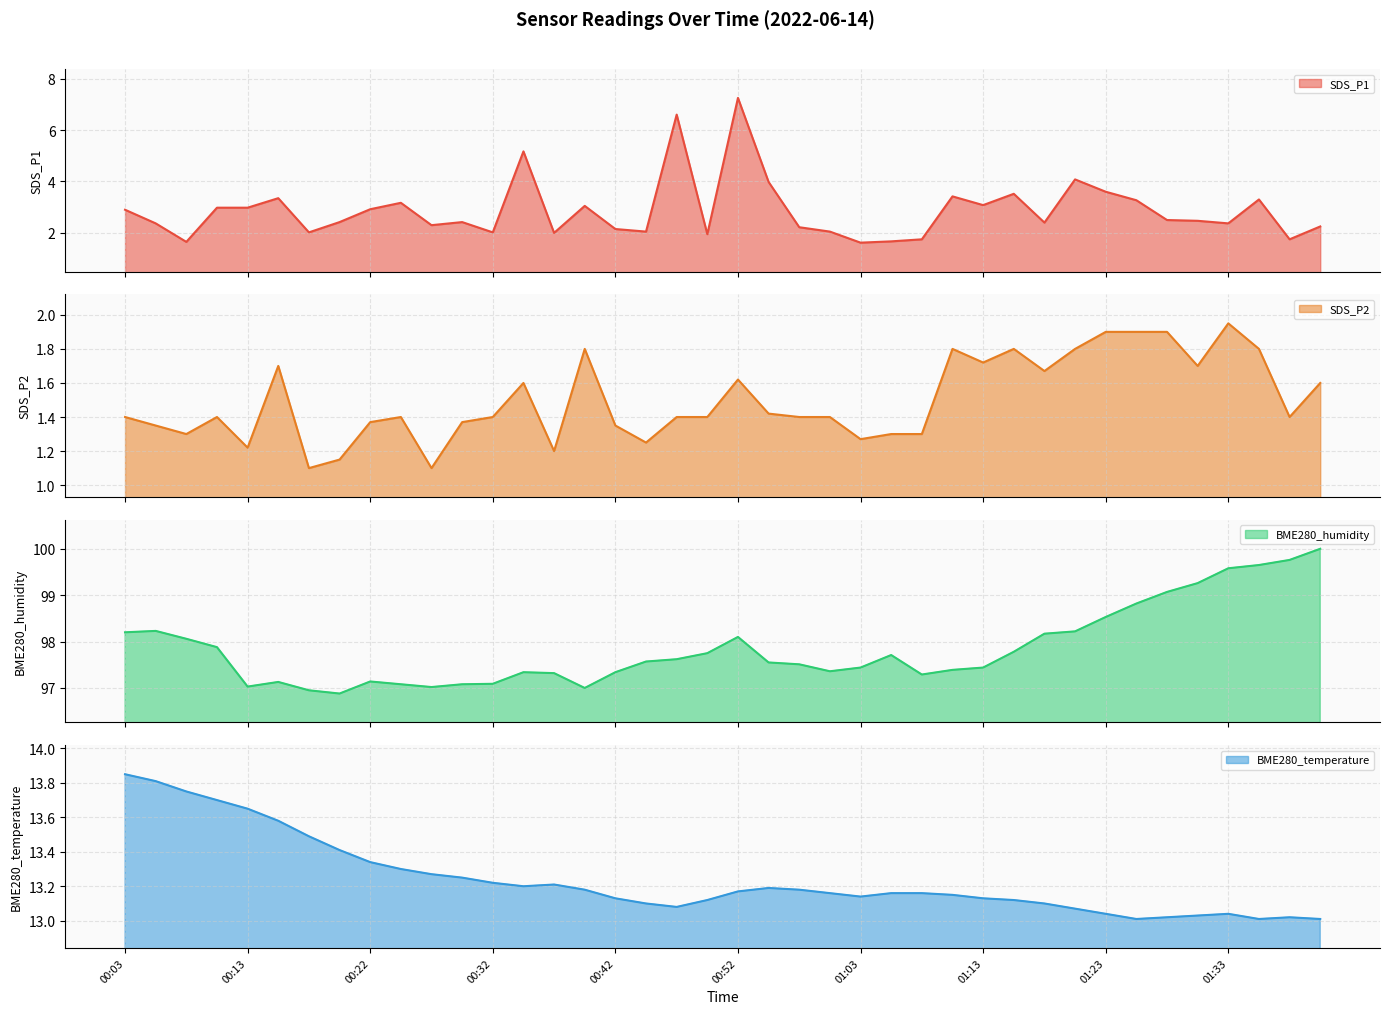

At how many categories does at least one series exceed 39?

40